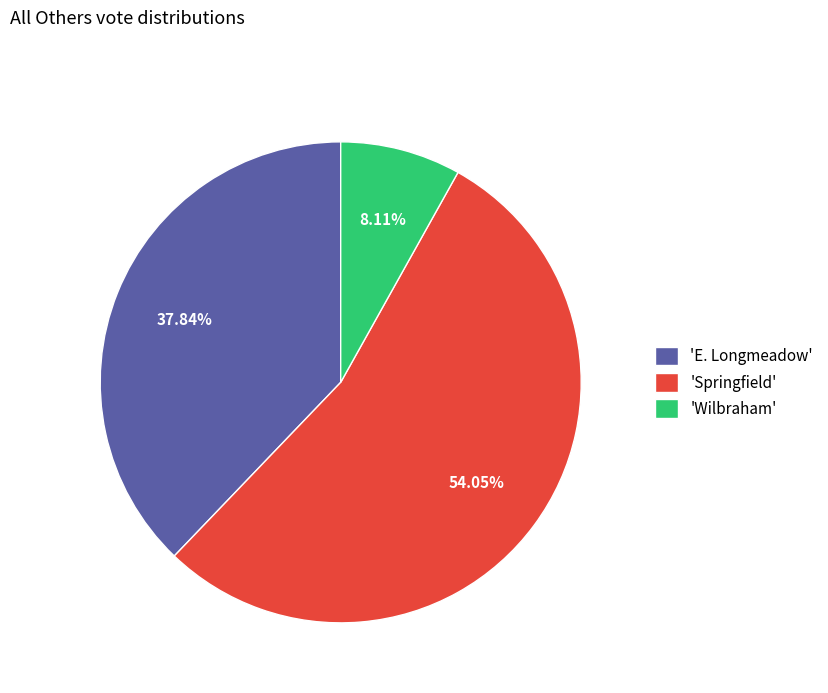

Combined, do 'Wilbraham' and 'Springfield' account for over 50%?

Yes